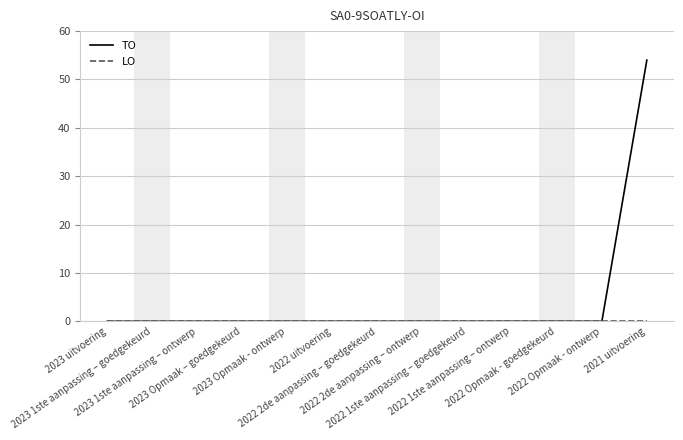

Which series has the widest spread of values?

TO